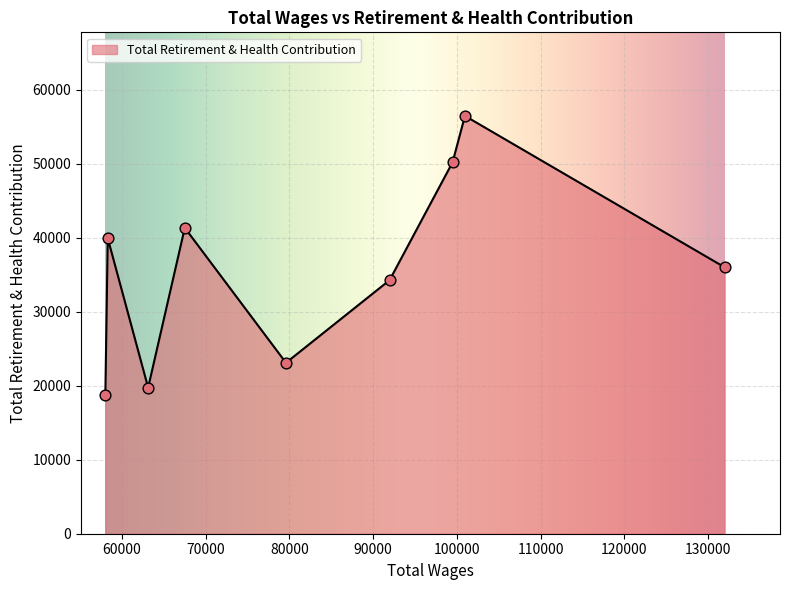

What is the difference between the maximum and minimum values?

37727